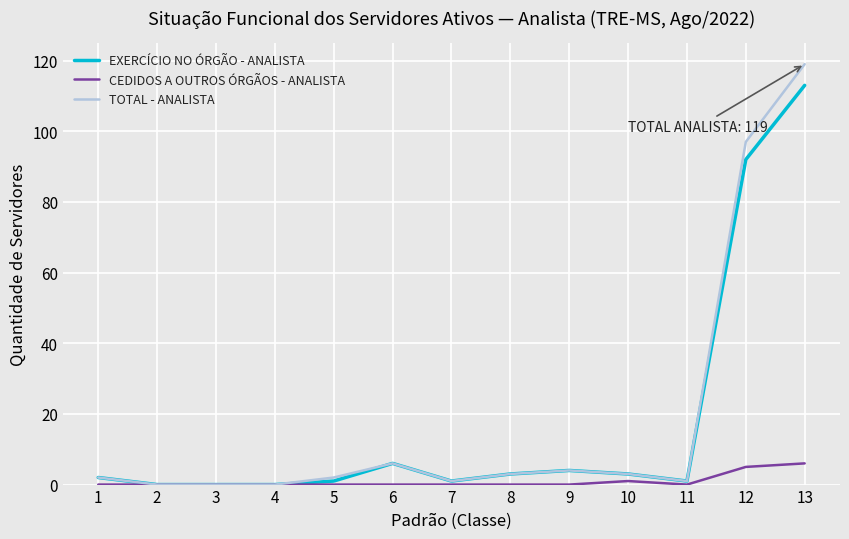

Reading right to left, list all the values displayed in this chart.

EXERCÍCIO NO ÓRGÃO - ANALISTA: 113	92	1	3	4	3	1	6	1	0	0	0	2
CEDIDOS A OUTROS ÓRGÃOS - ANALISTA: 6	5	0	1	0	0	0	0	0	0	0	0	0
TOTAL - ANALISTA: 119	97	1	3	4	3	1	6	2	0	0	0	2